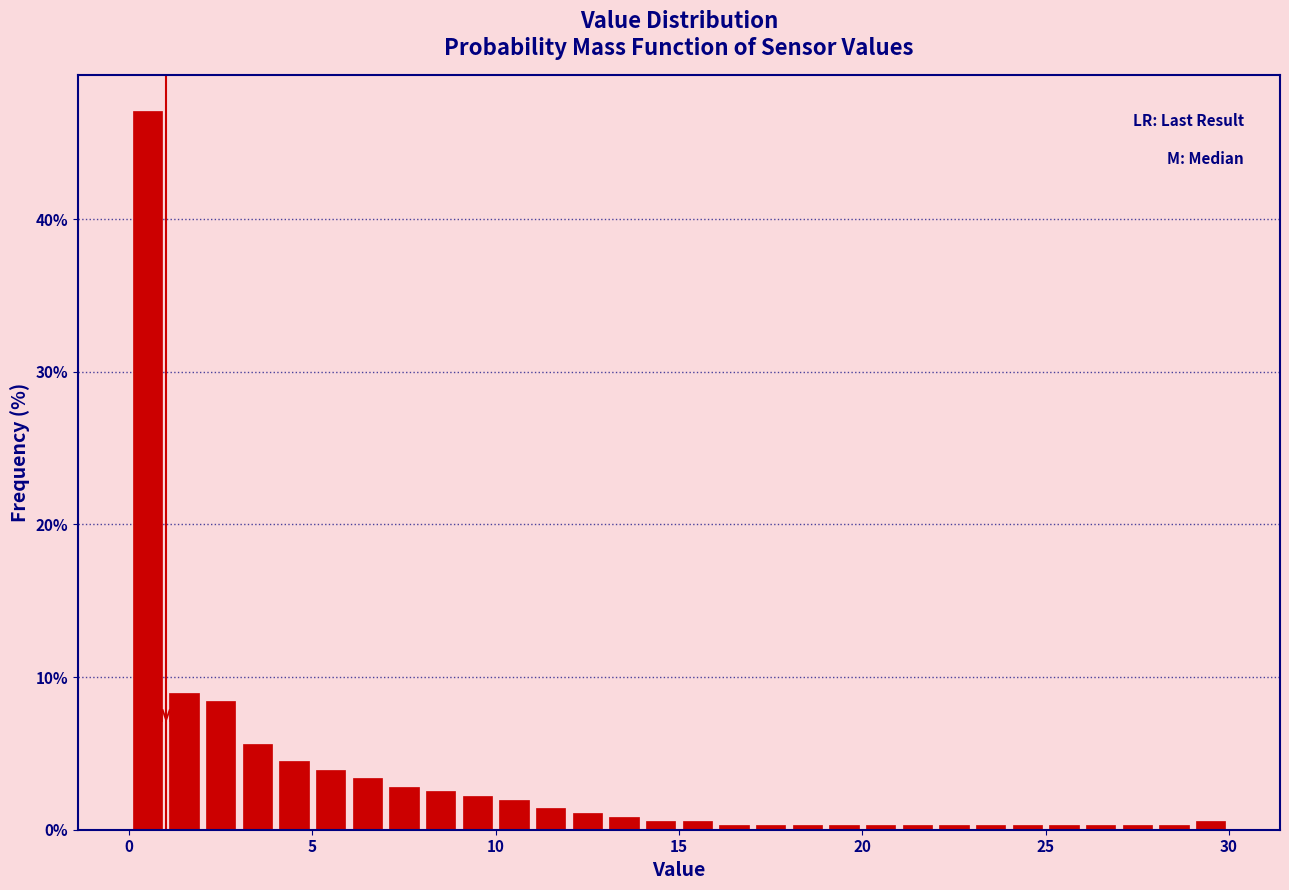

Around what value on the x-axis is the tallest bar? Give the approximate position of its centre, as read against the axis.

0.5